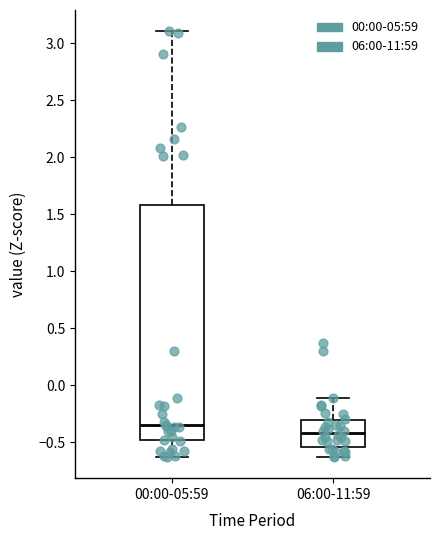

Which box has the lowest median line?

06:00-11:59